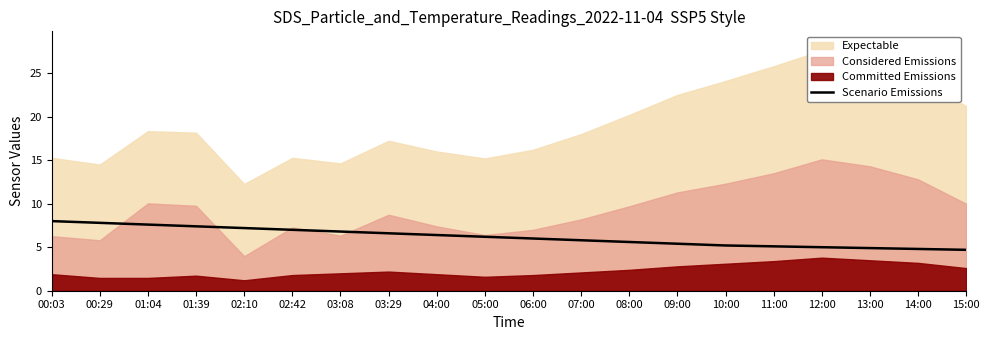

Reading left to right, extract all data points from this chart.

8.0	7.8	7.6	7.4	7.2	7.0	6.8	6.6	6.4	6.2	6.0	5.8	5.6	5.4	5.2	5.1	5.0	4.9	4.8	4.7